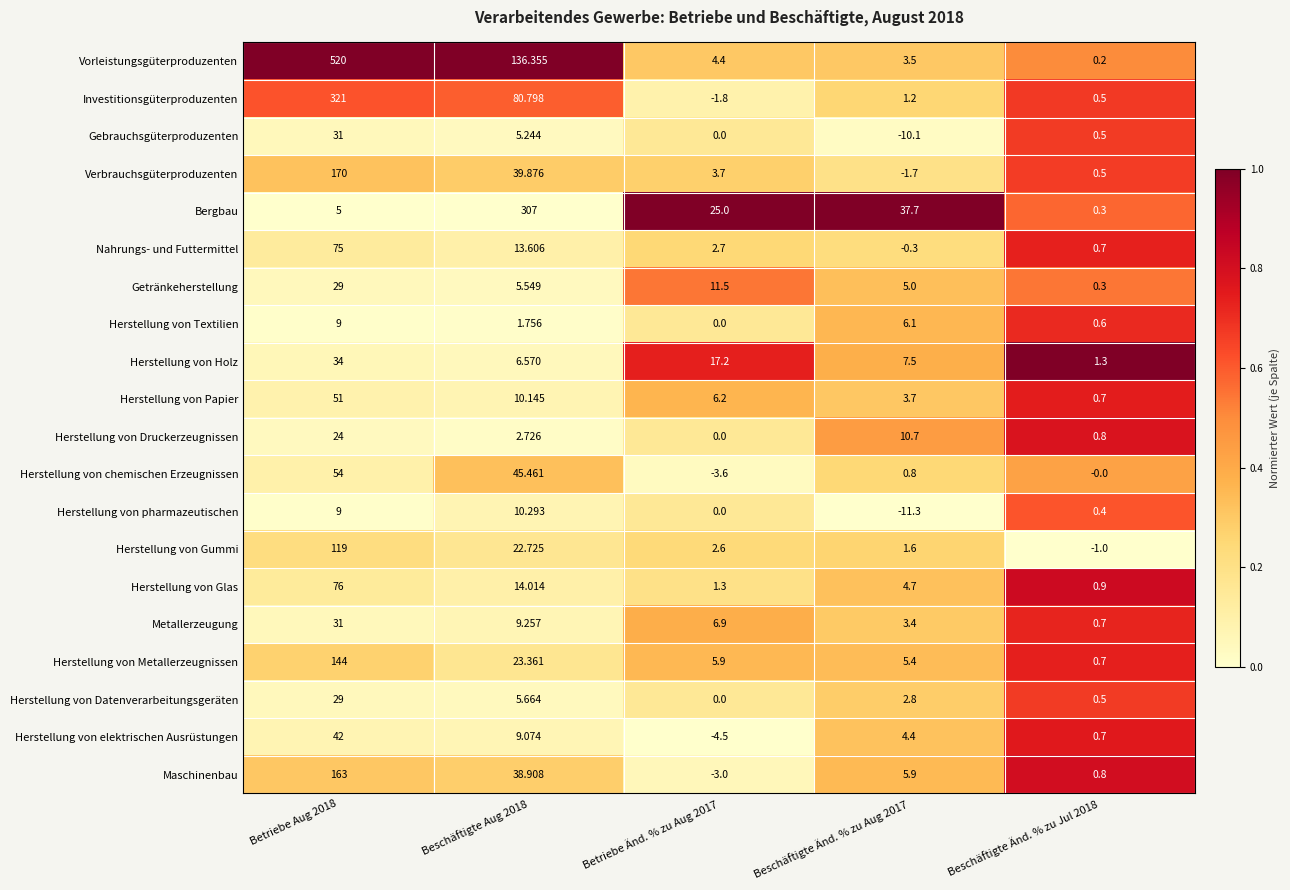

Which series has the largest total across all categories?

Vorleistungsgüterproduzenten